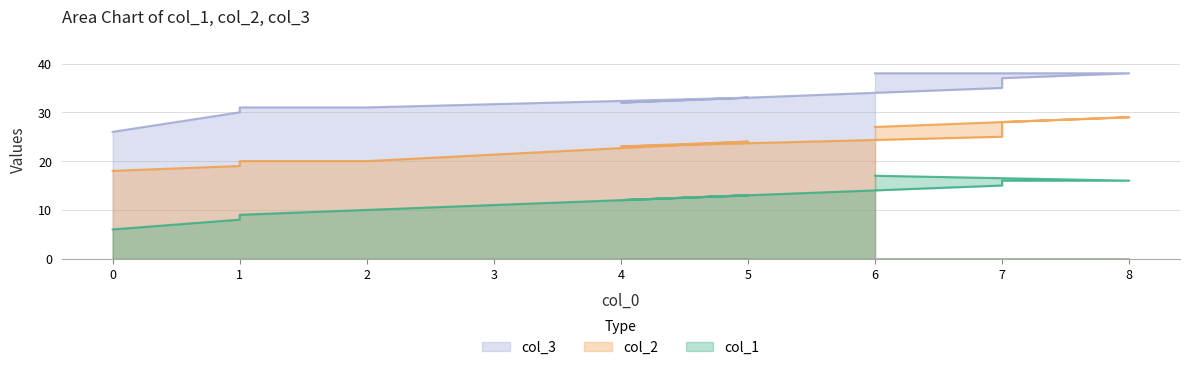

What is the sum of the col_1 values at 4 and 2?

22